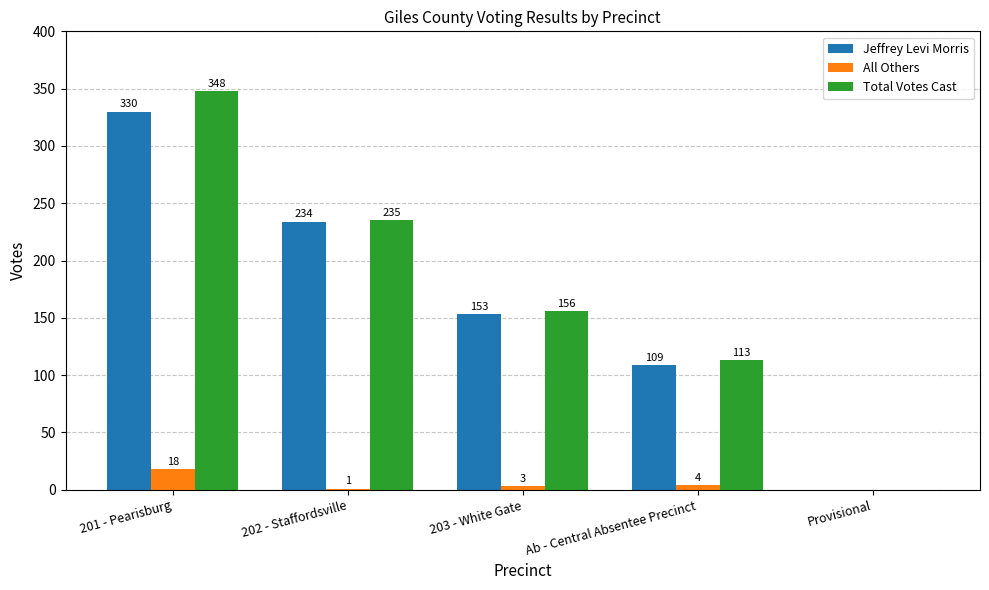

What is the sum of all Jeffrey Levi Morris values?

826